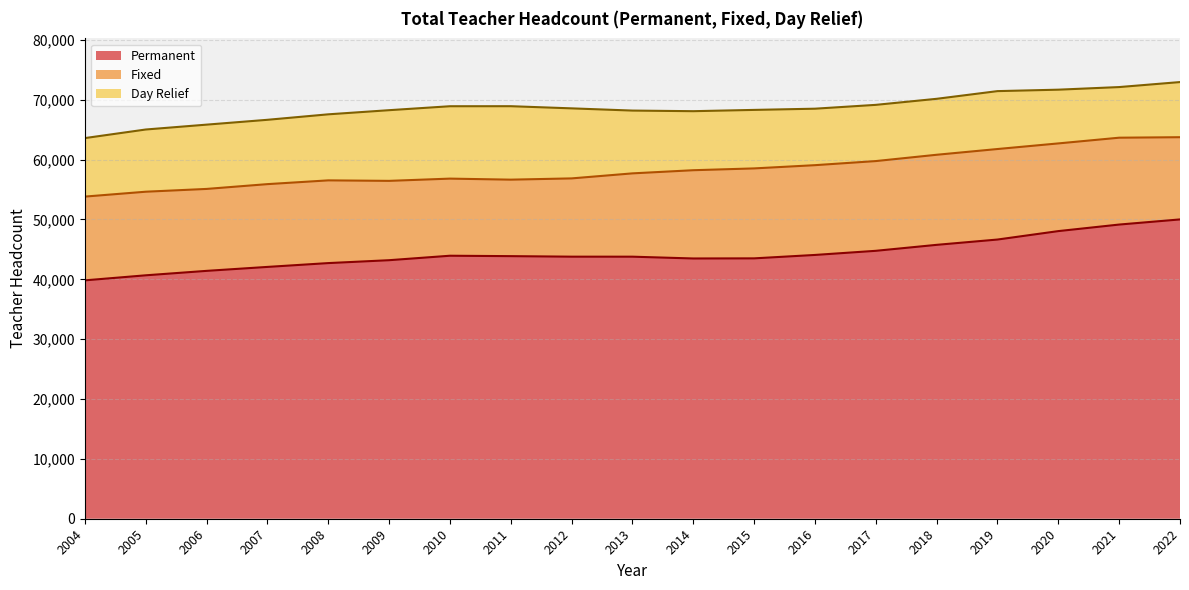

Reading left to right, transcribe all the data shown in this chart.

Permanent: 2004=39825	2005=40667	2006=41409	2007=42069	2008=42708	2009=43191	2010=43937	2011=43869	2012=43781	2013=43779	2014=43479	2015=43499	2016=44069	2017=44759	2018=45756	2019=46642	2020=48052	2021=49146	2022=50003
Fixed: 2004=13993	2005=13965	2006=13689	2007=13830	2008=13820	2009=13254	2010=12883	2011=12778	2012=13076	2013=13918	2014=14745	2015=15027	2016=14998	2017=14992	2018=15049	2019=15122	2020=14650	2021=14511	2022=13736
Day Relief: 2004=9774	2005=10393	2006=10740	2007=10747	2008=11033	2009=11808	2010=12093	2011=12272	2012=11701	2013=10490	2014=9862	2015=9774	2016=9435	2017=9392	2018=9348	2019=9674	2020=8977	2021=8458	2022=9211